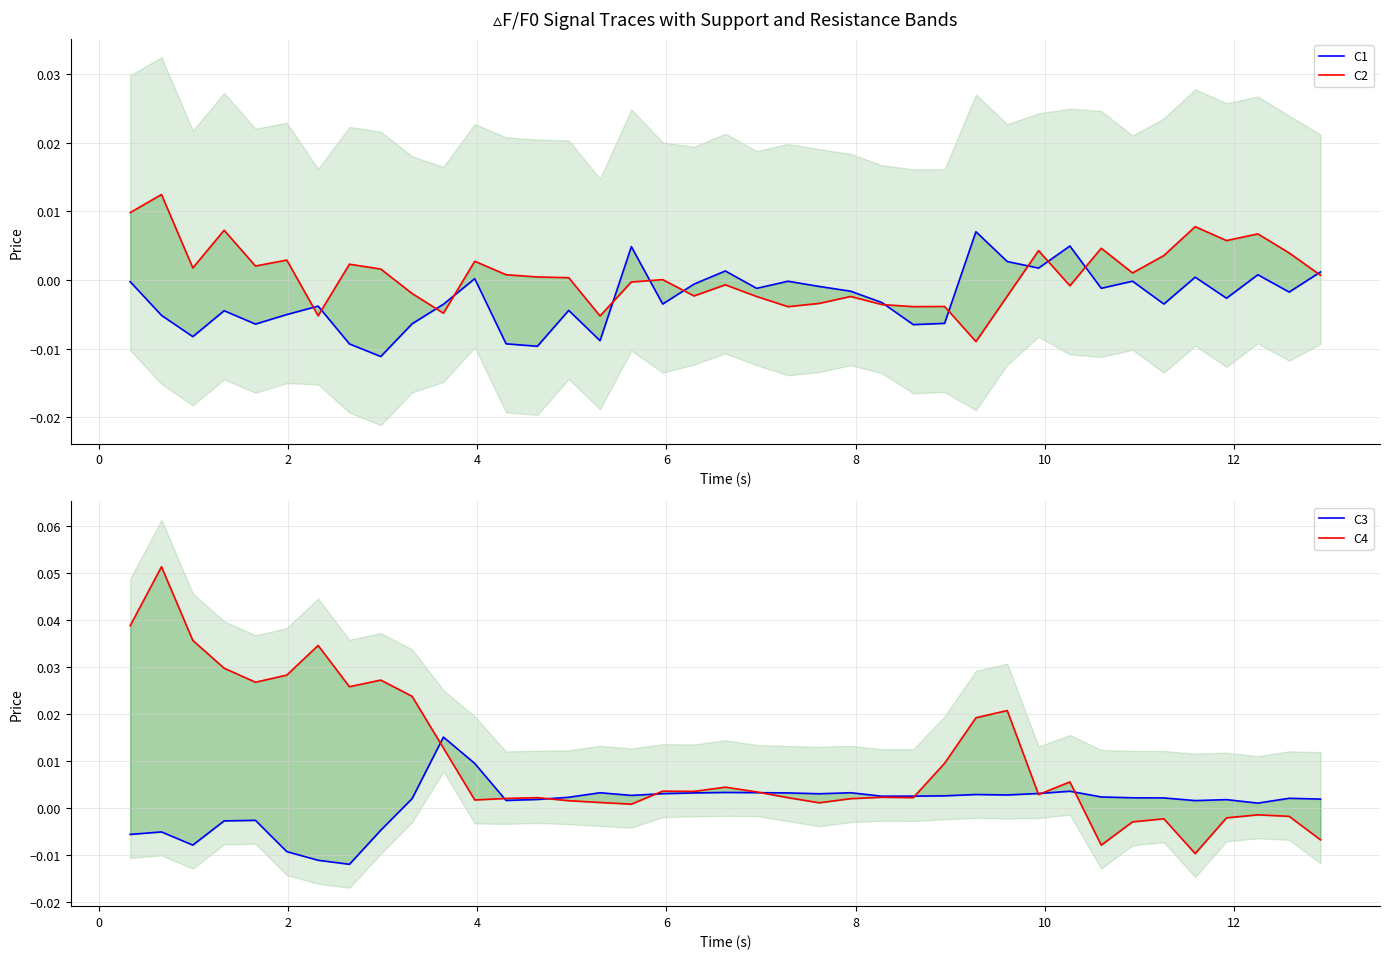

How many series are shown in this chart?

4